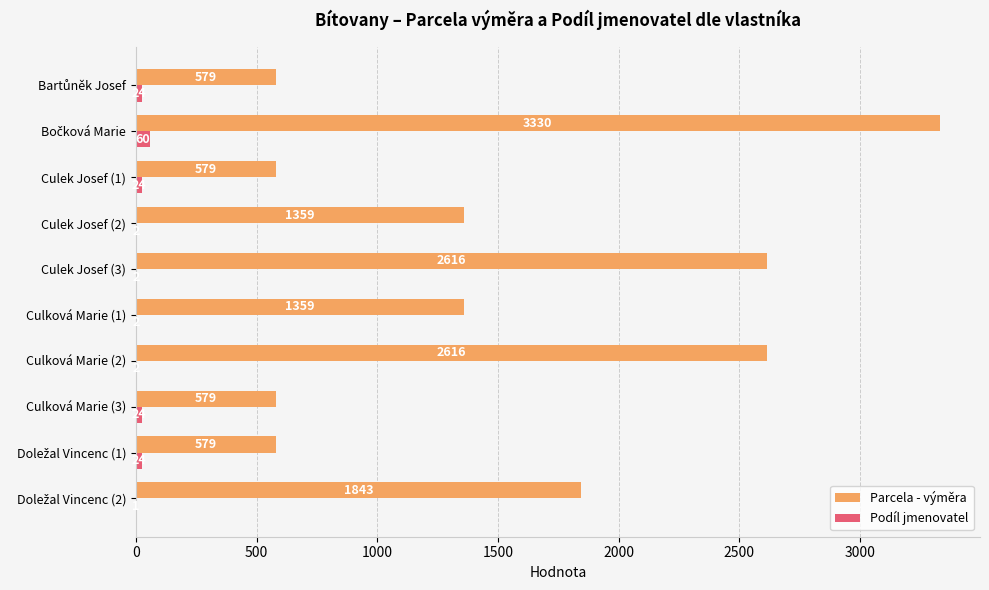

How many Parcela - výměra values are between 579 and 2616?

9